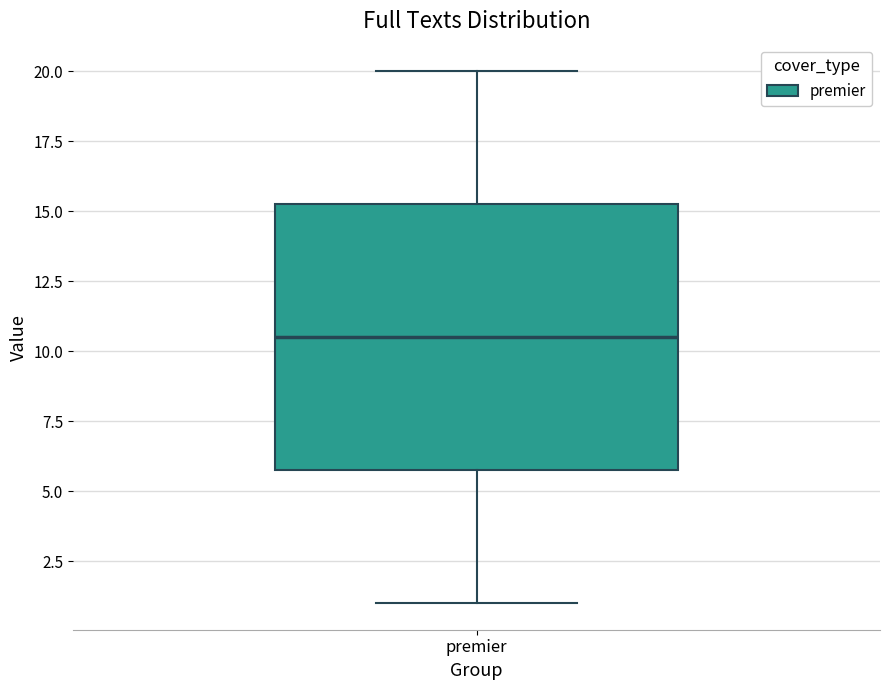

Read this box plot against the y-axis: the position of the median line, the range covered by the box, and the ends of both whiskers. The values are not printed on the chart, so give them approximately, as read against the axis.

median 10.5, box 6.0 to 15.5, whiskers 1.0 to 20.0